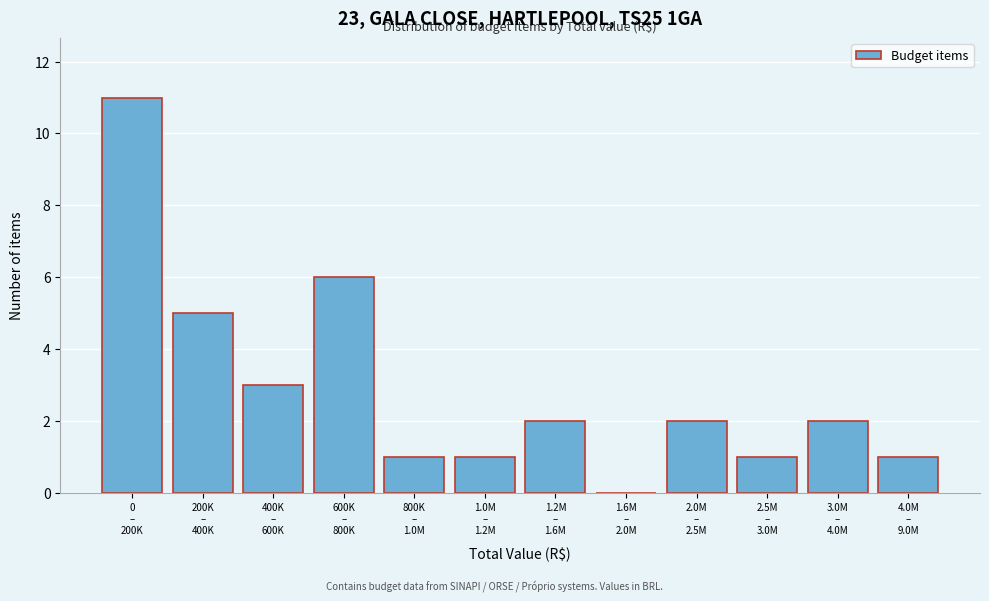

What is the maximum value shown in the chart?

11